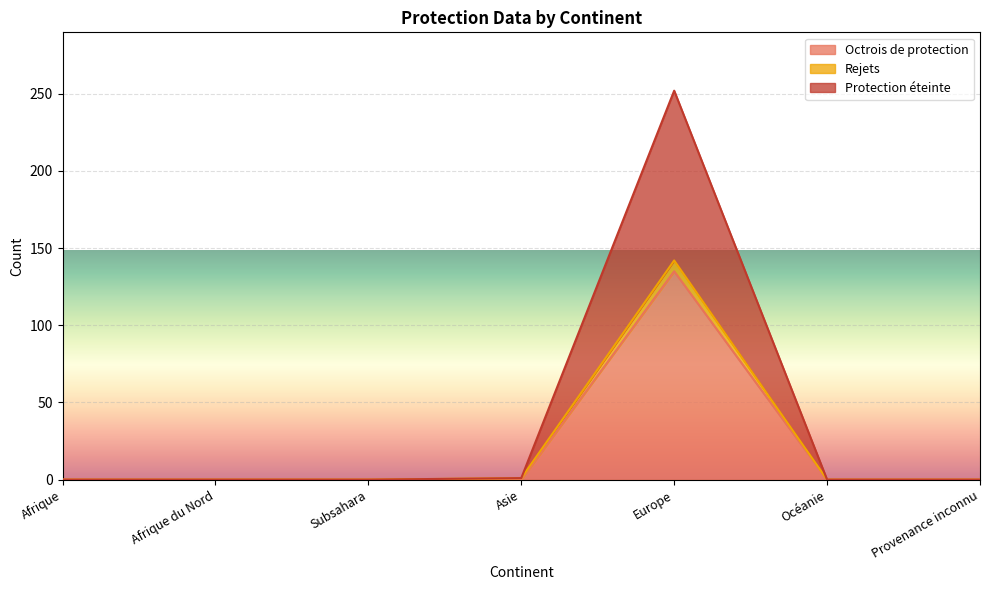

How many data points does each series have?

7